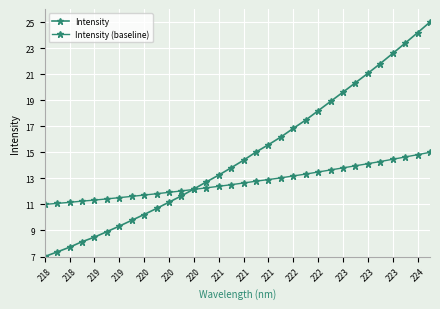

Reading left to right, list all the values displayed in this chart.

Intensity: 7.0	7.3	7.7	8.1	8.5	8.9	9.3	9.8	10.2	10.7	11.2	11.7	12.2	12.7	13.2	13.8	14.4	15.0	15.6	16.2	16.8	17.5	18.2	18.9	19.6	20.3	21.1	21.8	22.6	23.4	24.2	25.0
Intensity (baseline): 11.0	11.1	11.2	11.3	11.3	11.4	11.5	11.6	11.7	11.8	11.9	12.0	12.2	12.3	12.4	12.5	12.6	12.8	12.9	13.0	13.2	13.3	13.5	13.6	13.8	14.0	14.1	14.3	14.5	14.6	14.8	15.0